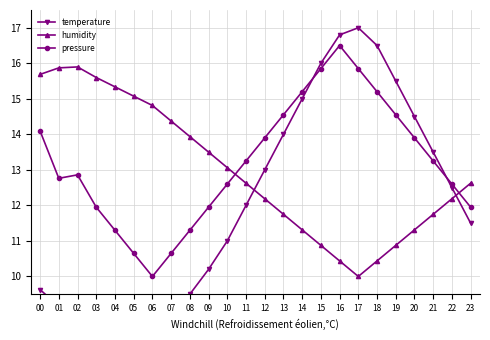

How many lines are shown in the chart?

3